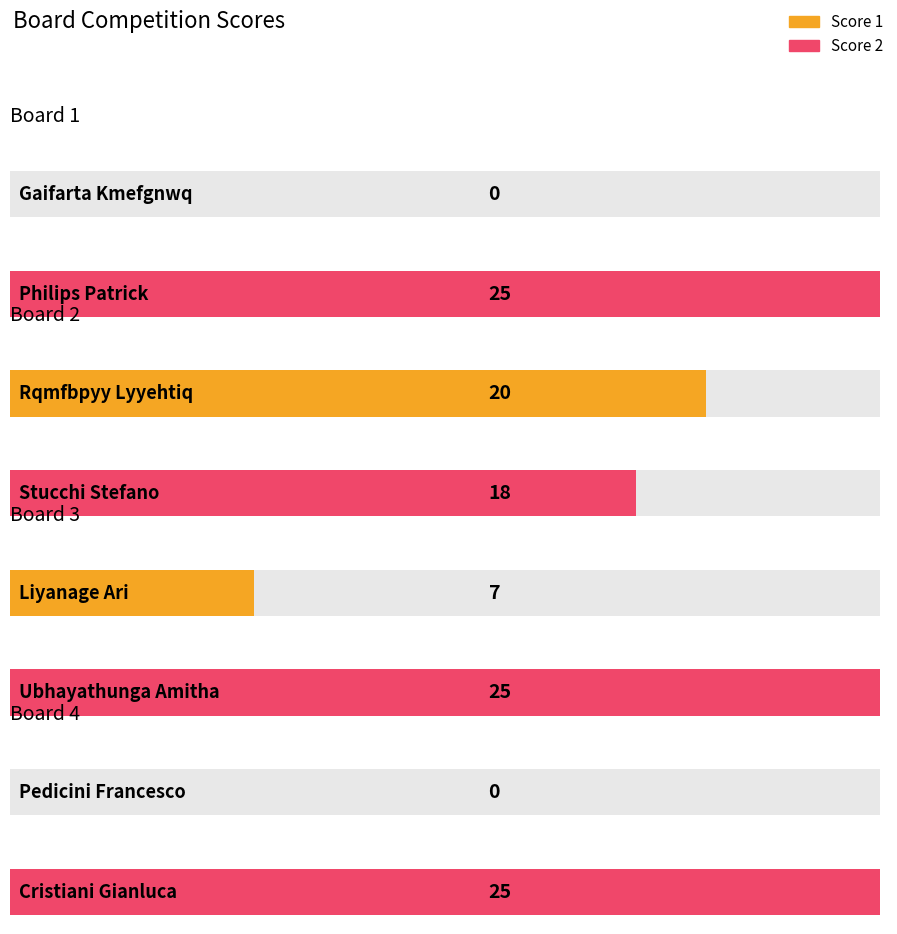

Is it true that Score 1 equals 0 at Board 4?

True